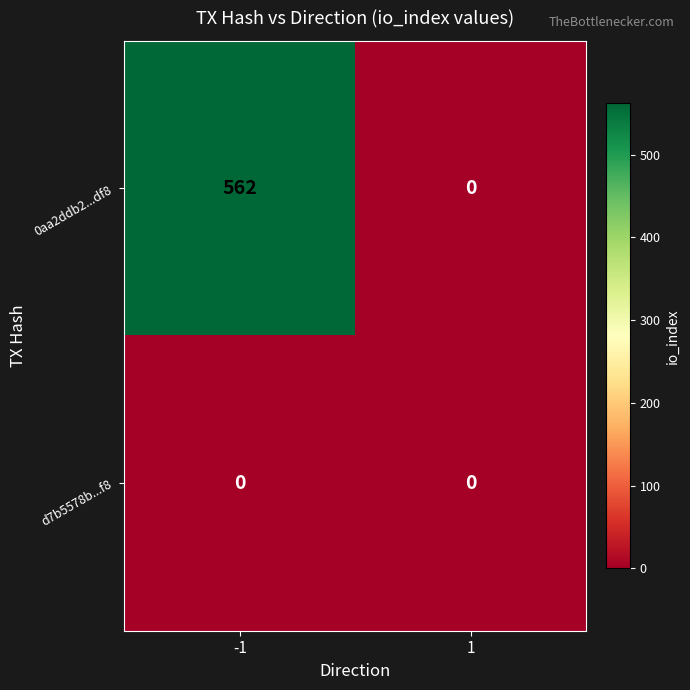

At how many categories does at least one series exceed 479?

1